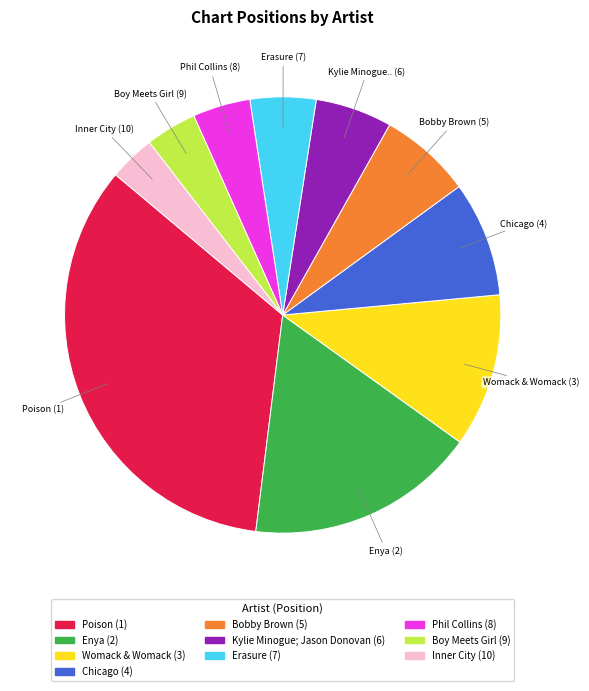

Is there a majority slice in this chart?

No